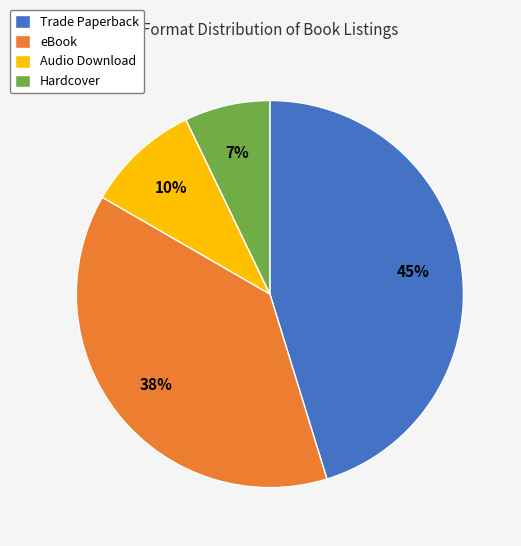

The Audio Download slice represents 10% of the pie. True or false?

True